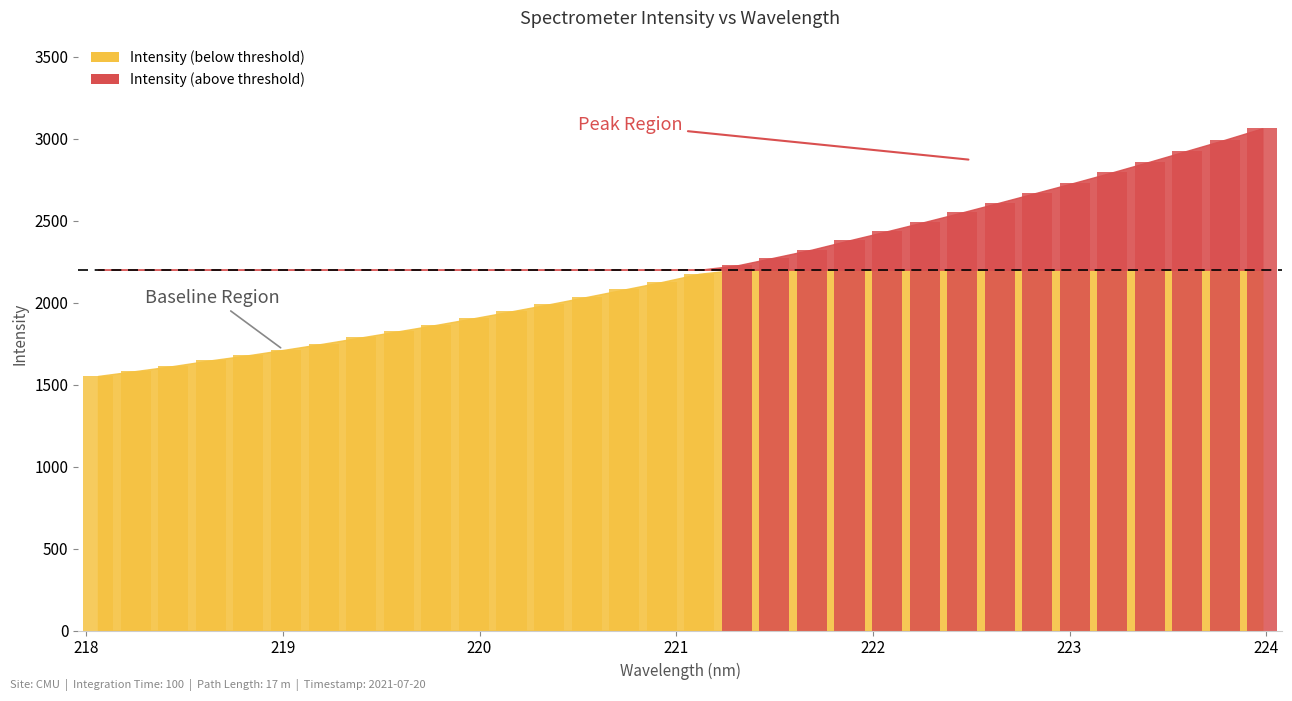

What is the average value?

2206.0